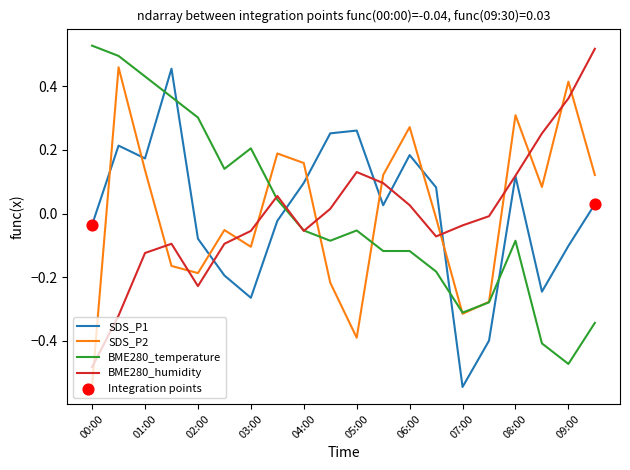

After their last crossing, which series has the higher values: SDS_P2 or SDS_P1?

SDS_P2